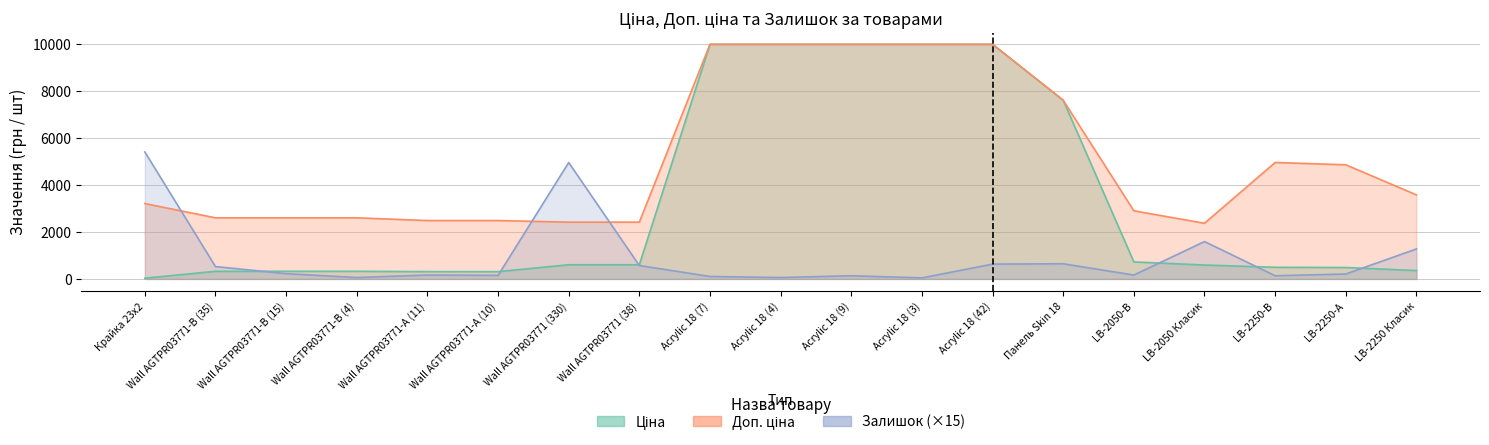

List the series in order of their overall mean, lowest first.

Залишок, Ціна, Доп. ціна